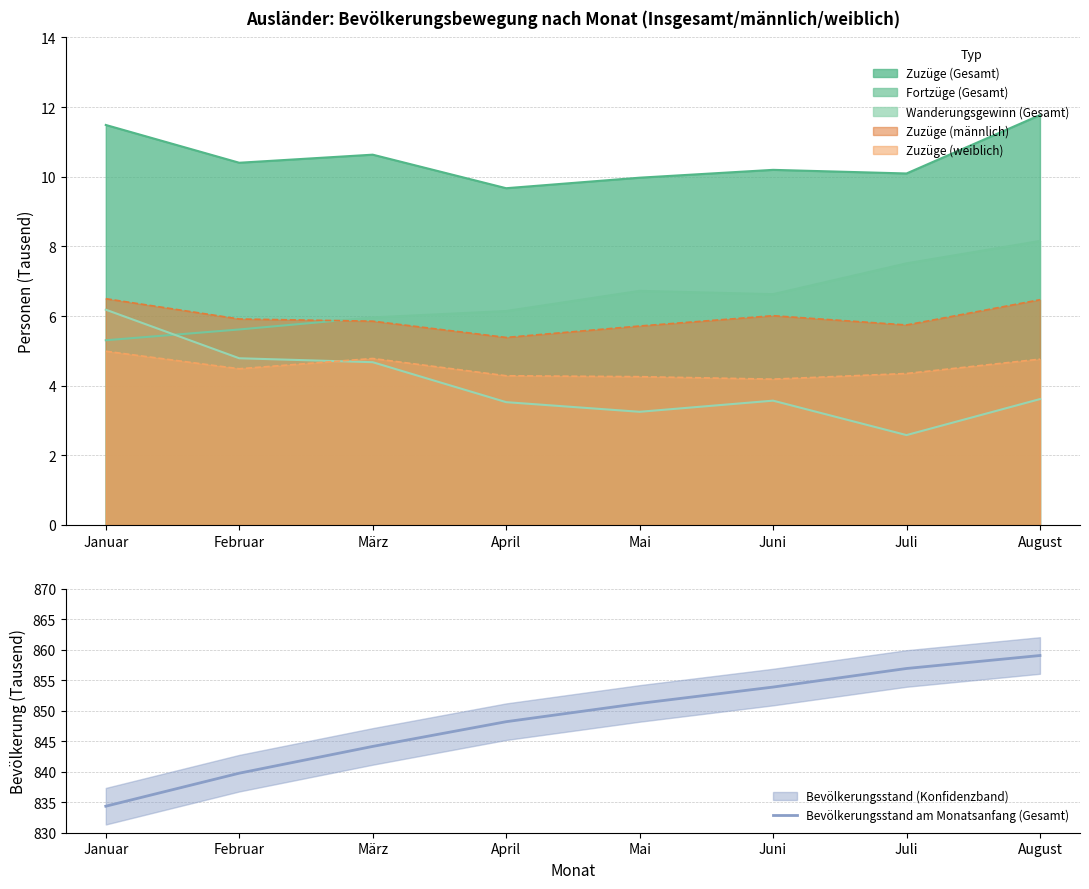

List the labels in order of value, largest first.

August, Juli, Juni, Mai, April, März, Februar, Januar